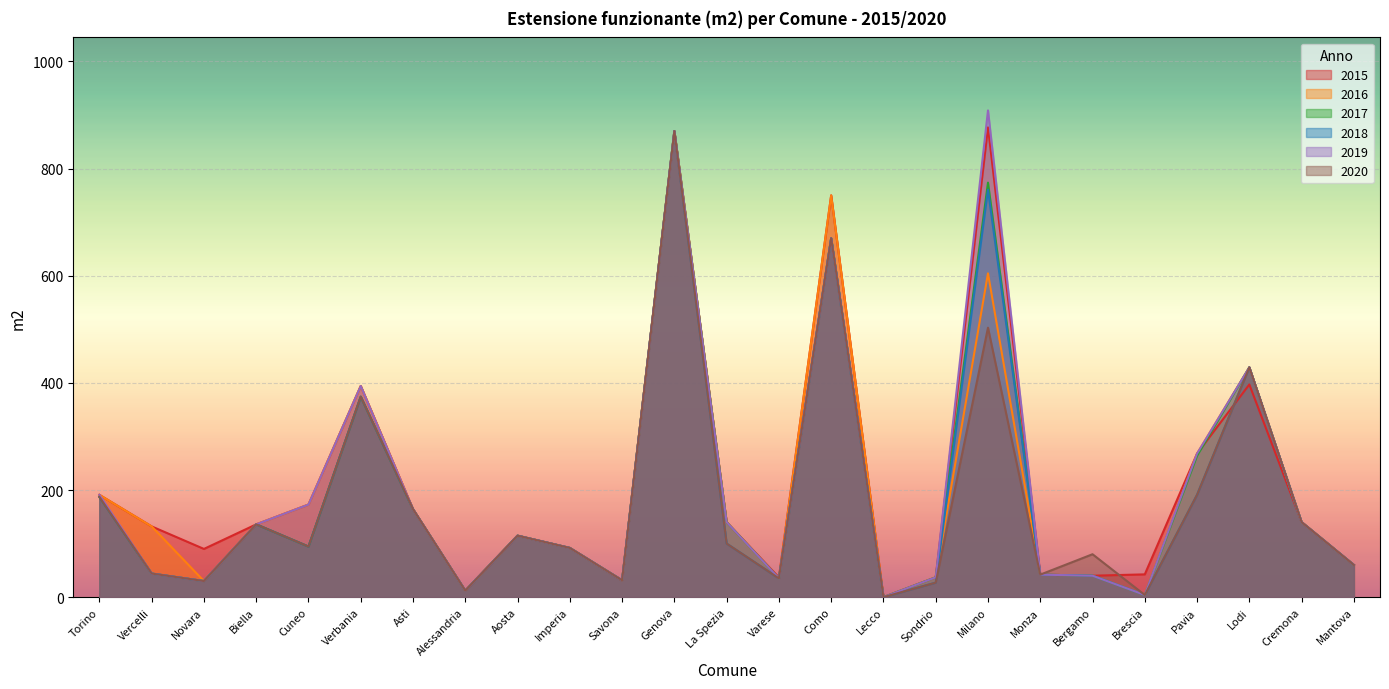

The value of 2018 at Asti is 58.2. True or false?

False